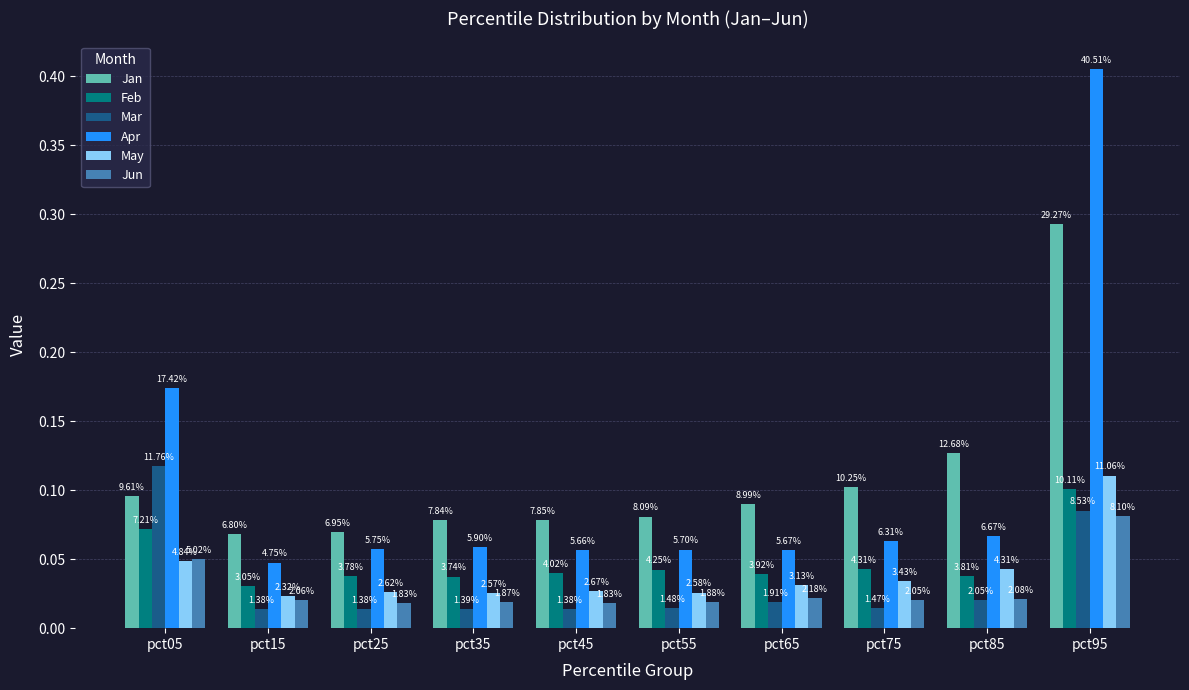

At pct15, list the series in order from largest to smallest.

Jan, Apr, Feb, May, Jun, Mar